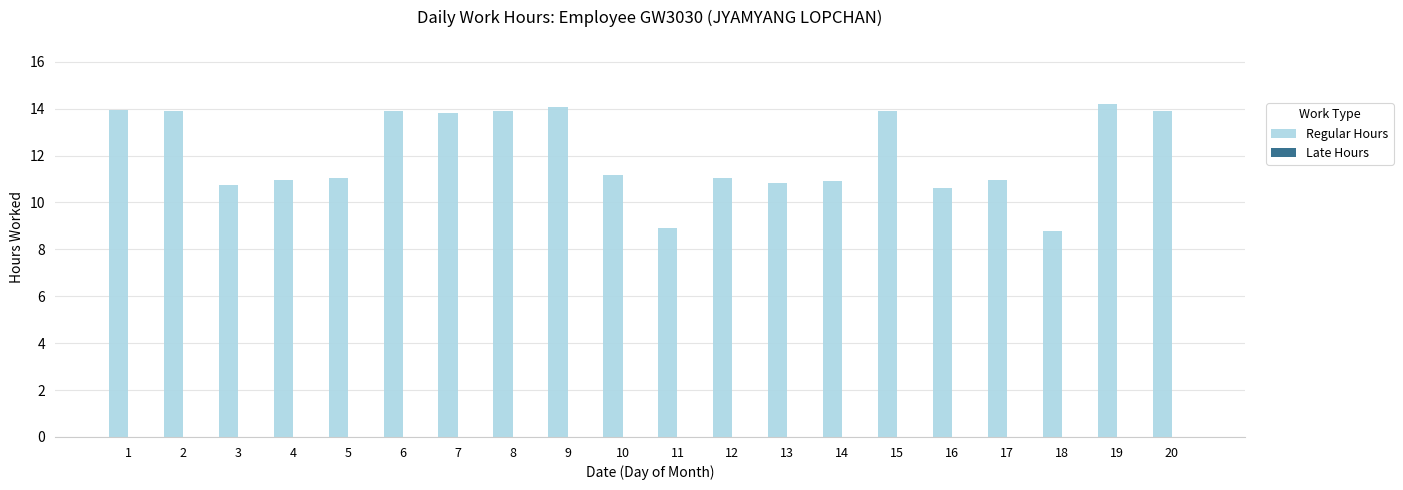

Does the chart contain any negative values?

No